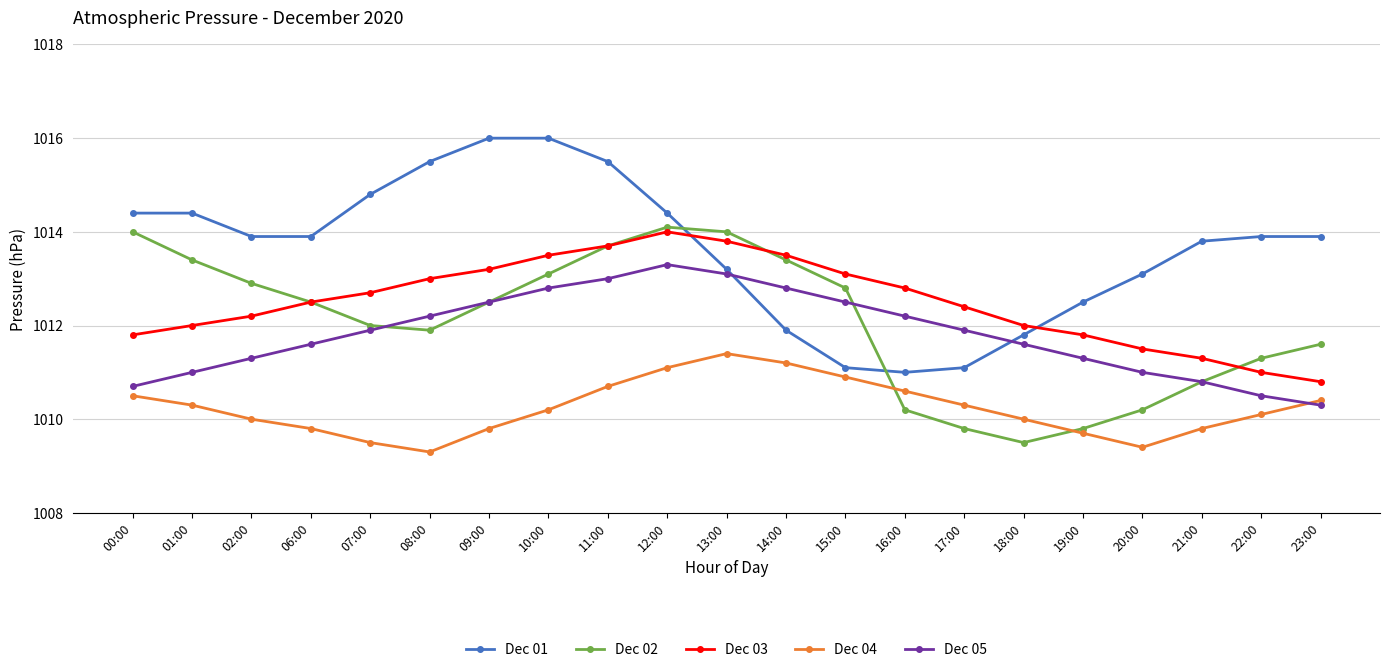

Rank the series by their maximum value, from highest to lowest.

Dec 01, Dec 02, Dec 03, Dec 05, Dec 04